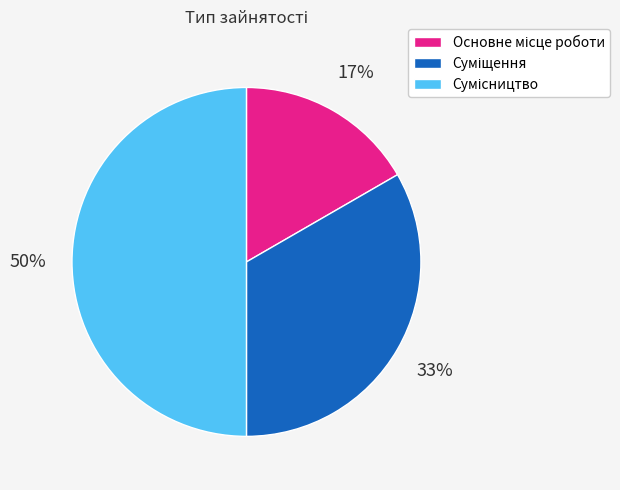

To the nearest percent, what is the average slice percentage?

33%